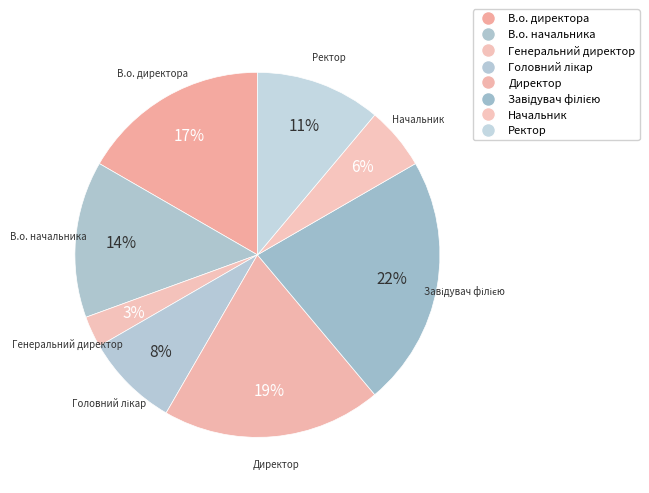

How many slices are in this pie chart?

8